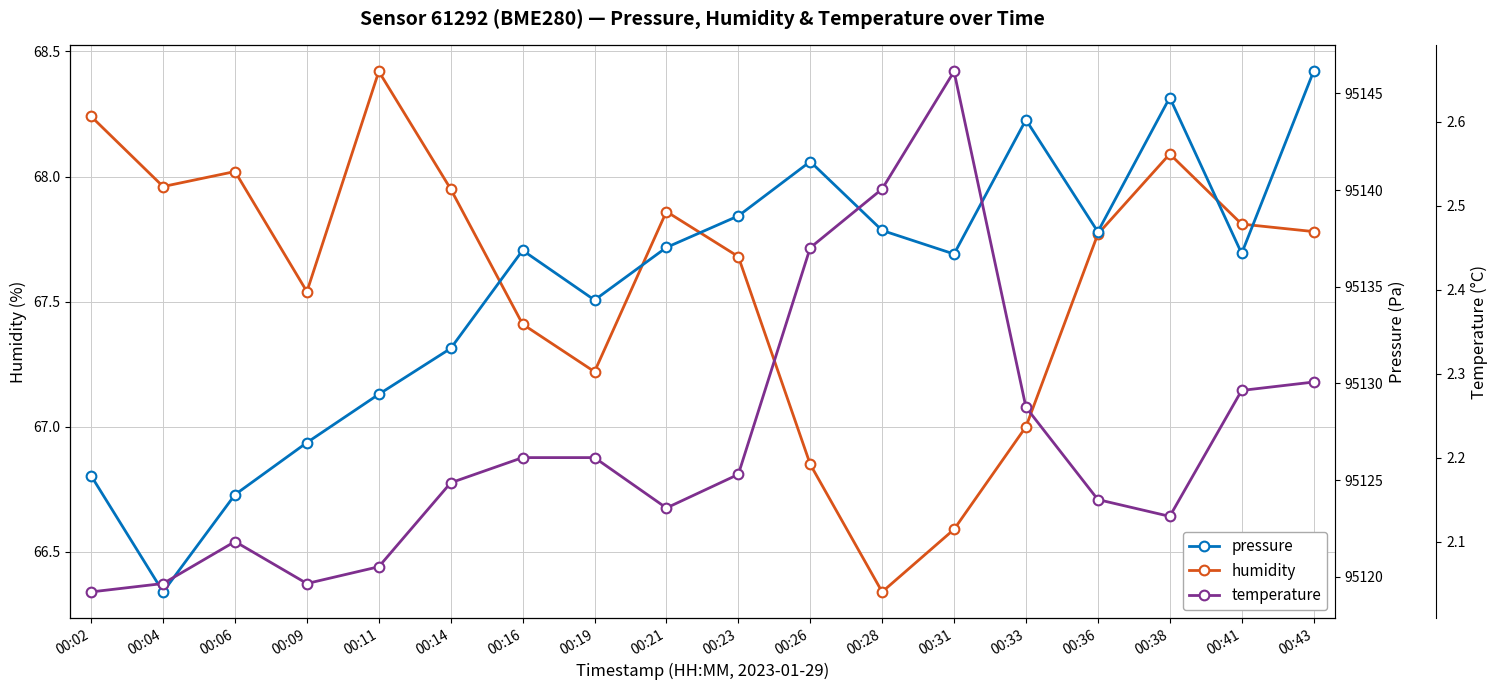

Which series changed the most between 00:06 and 00:28?

pressure